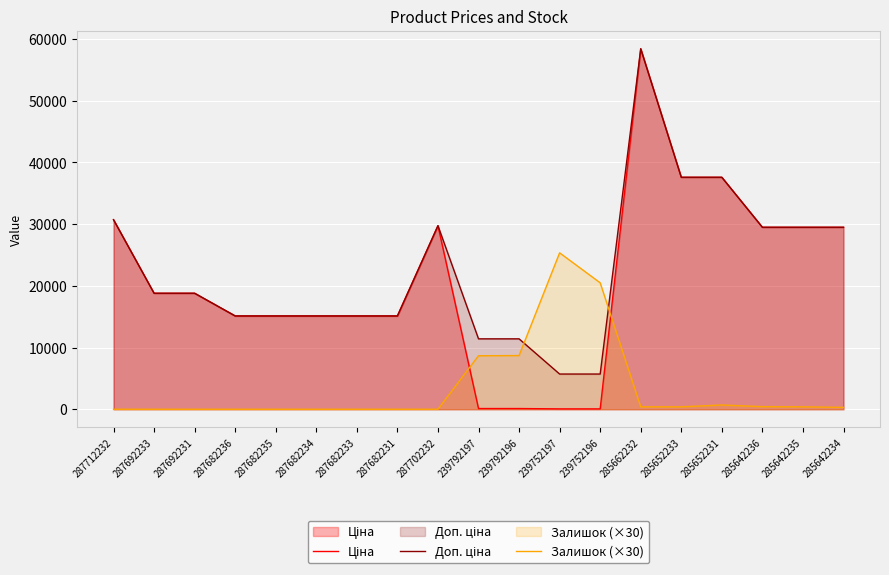

What is the highest value of the Доп. ціна series?

58426.5